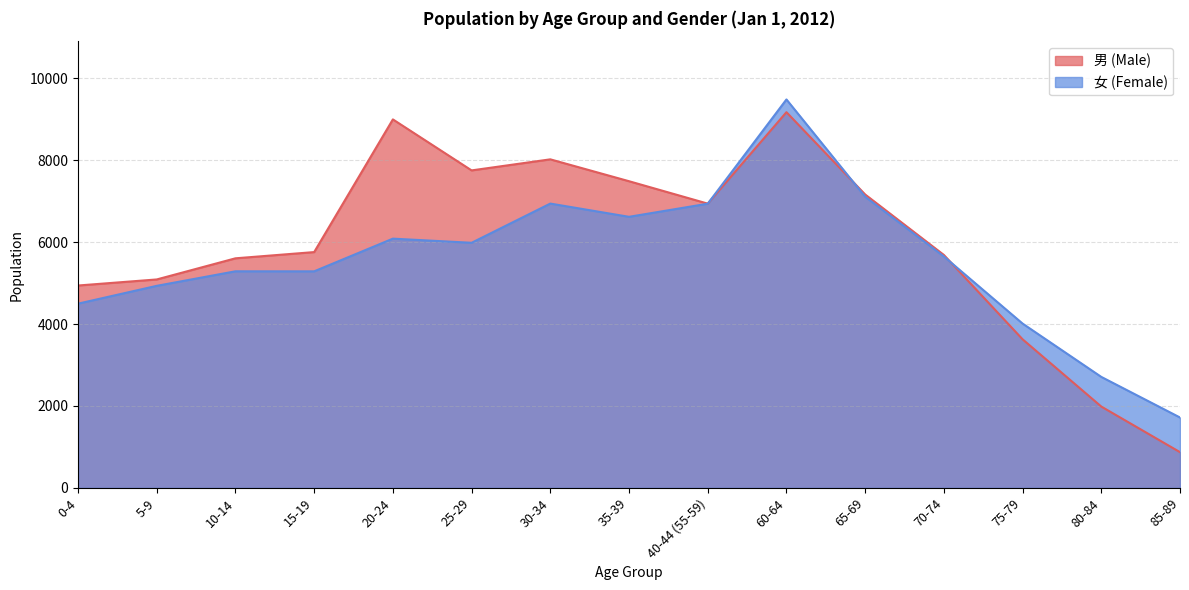

What is the sum of all 女 (Female) values?

83239